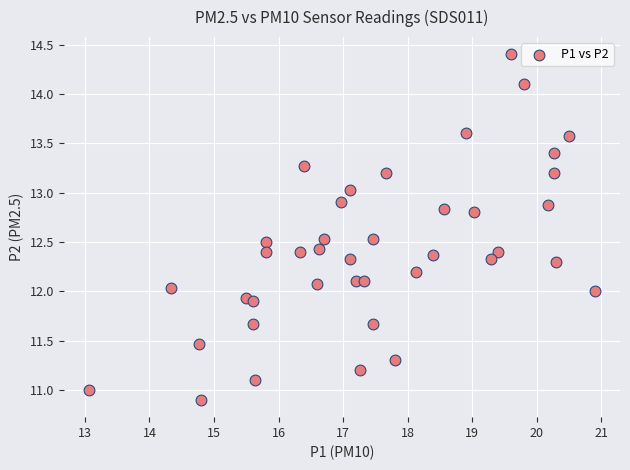

What is the range of Y values (max minus min)?

3.5